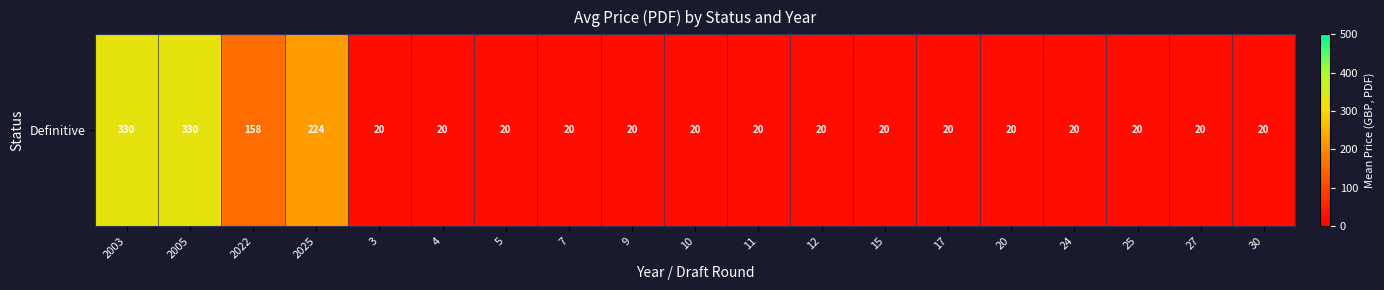

List the labels in order of value, smallest first.

3, 4, 5, 7, 9, 10, 11, 12, 15, 17, 20, 24, 25, 27, 30, 2022, 2025, 2003, 2005